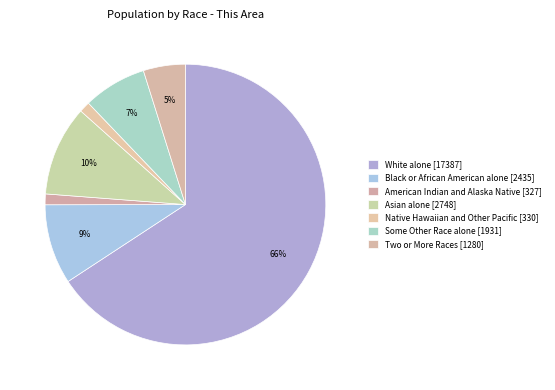

To the nearest percent, what percentage of the pie is Native Hawaiian and Other Pacific [330]?

1%